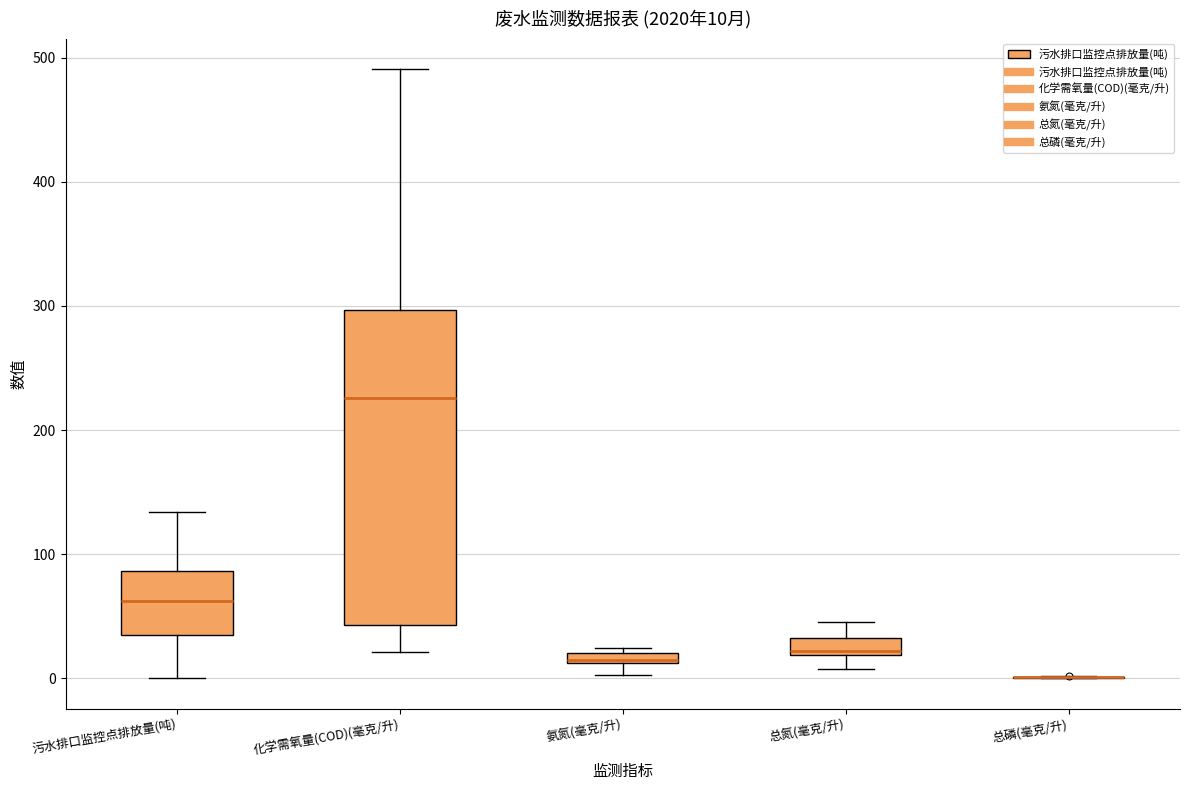

Comparing the boxes themselves (not the whiskers), which one is the tallest?

化学需氧量(COD)(毫克/升)